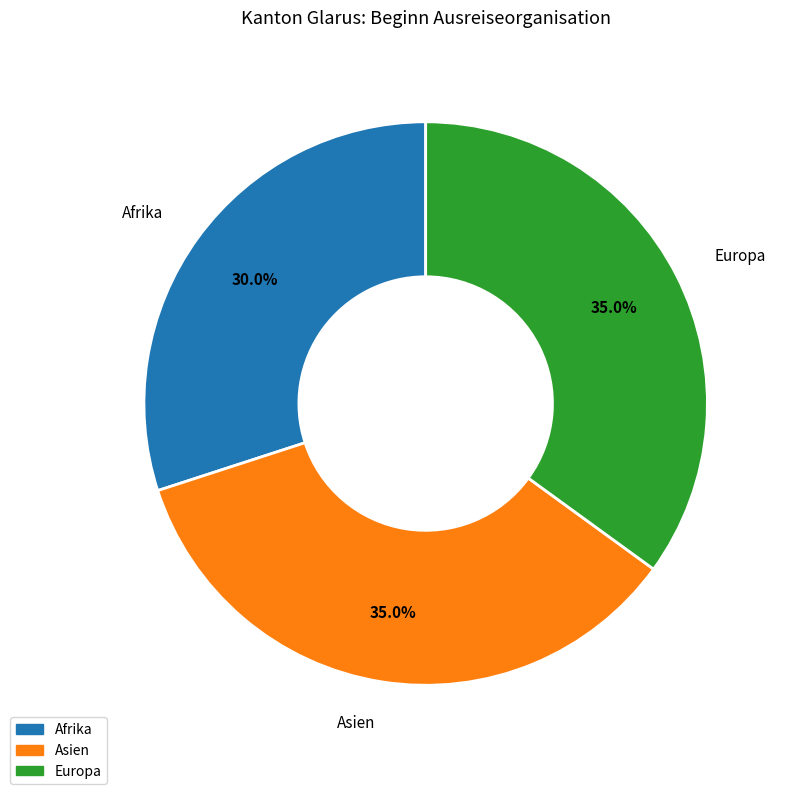

Does any single category account for the majority?

No